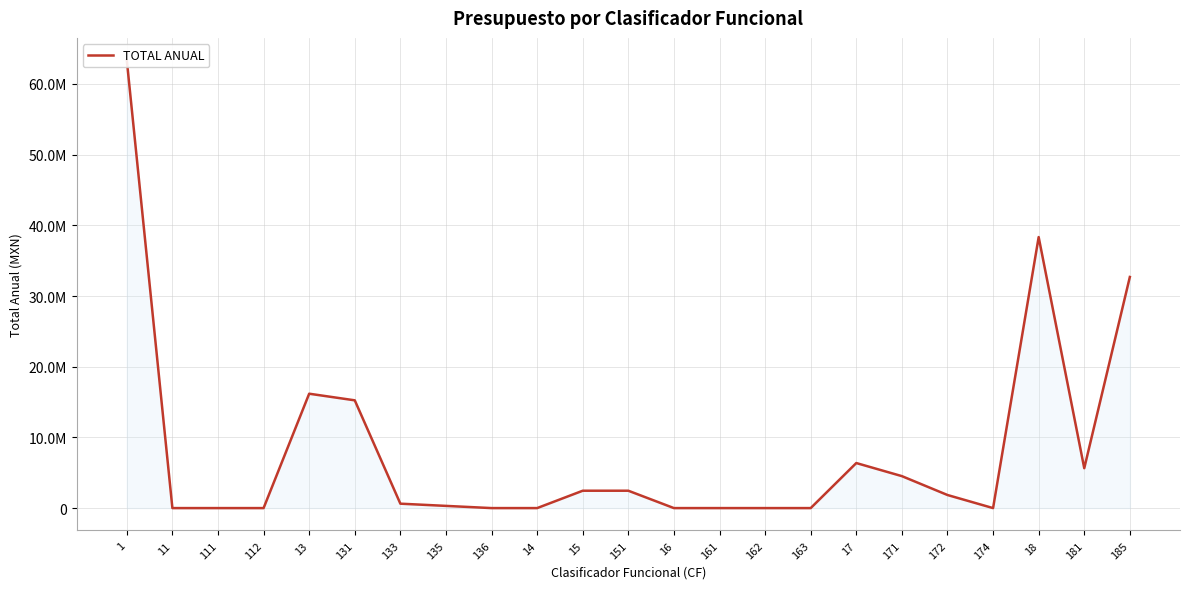

What is the value of the 19th point from the left?

1851700